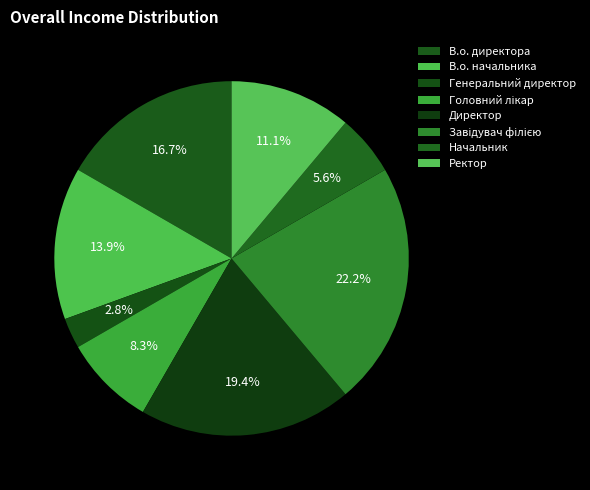

Does any single category account for the majority?

No